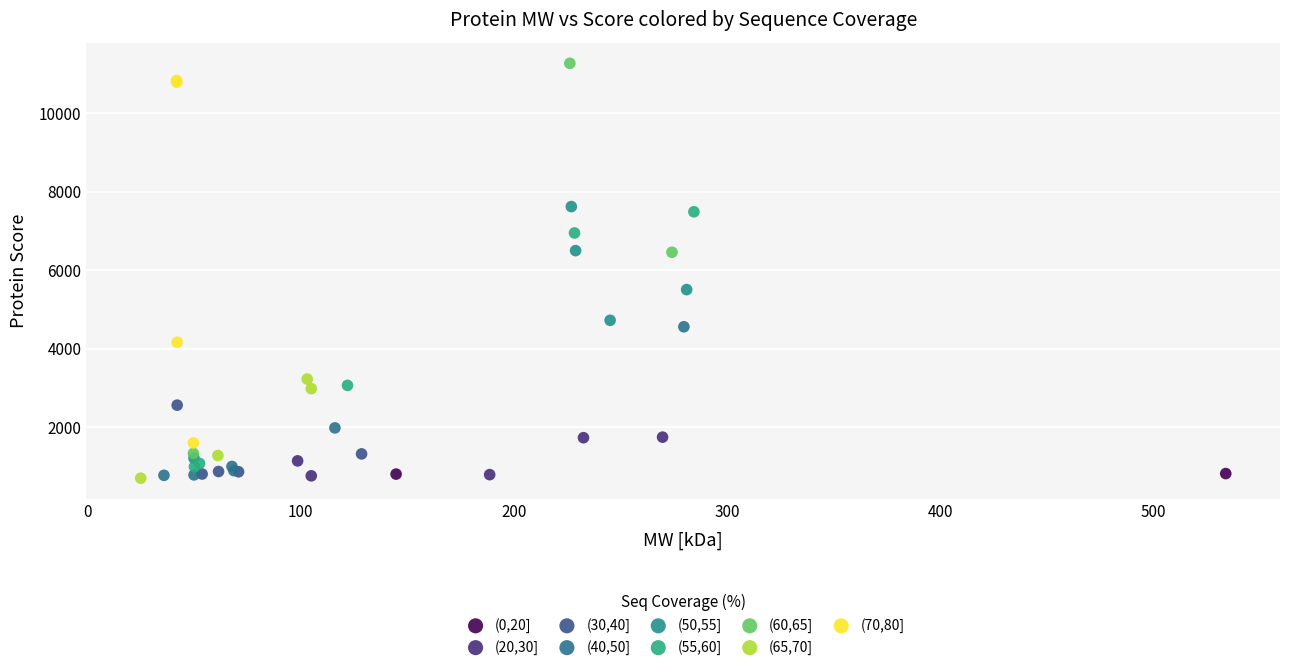

Which series reaches the maximum Y coordinate?

(60,65]